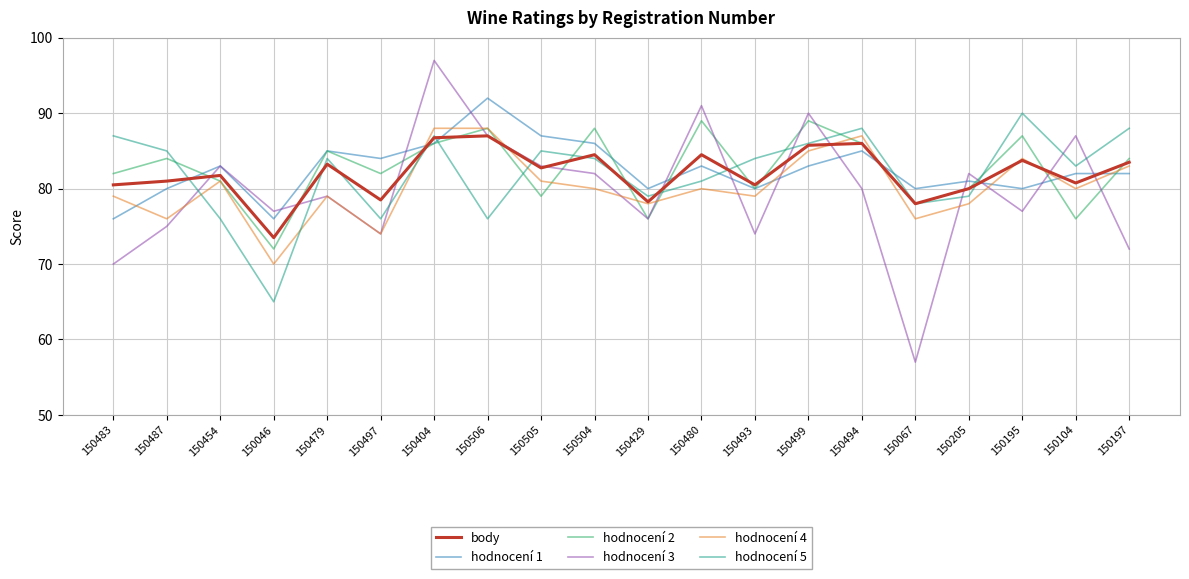

At which category is the sum across all series the highest?

150404